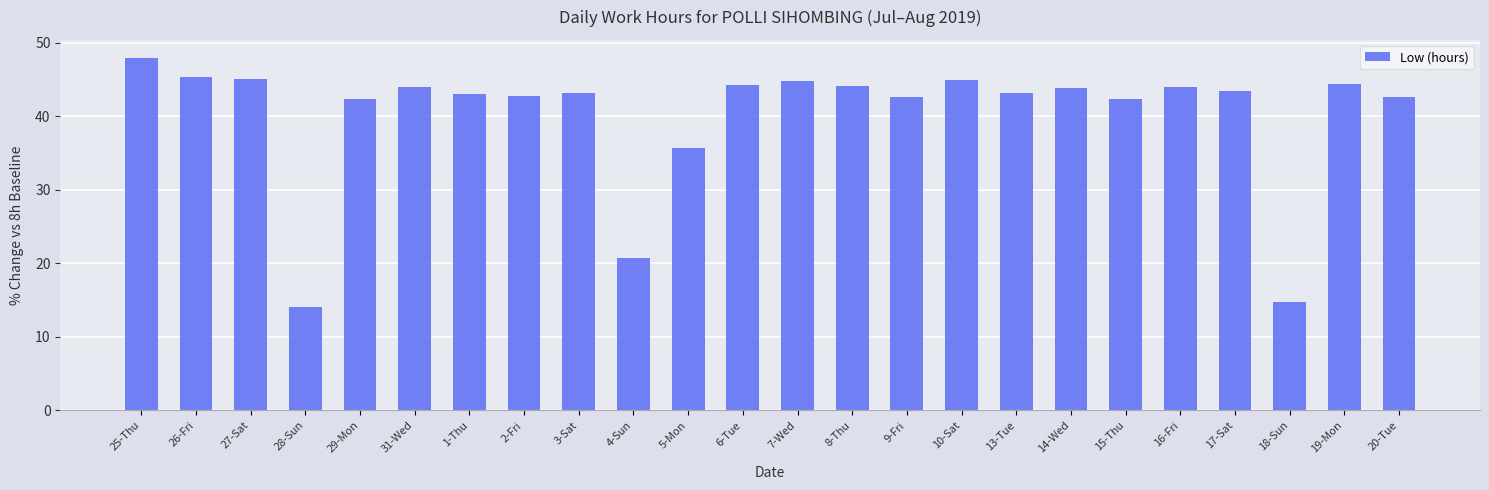

What is the approximate value at 16-Fri?

44.0